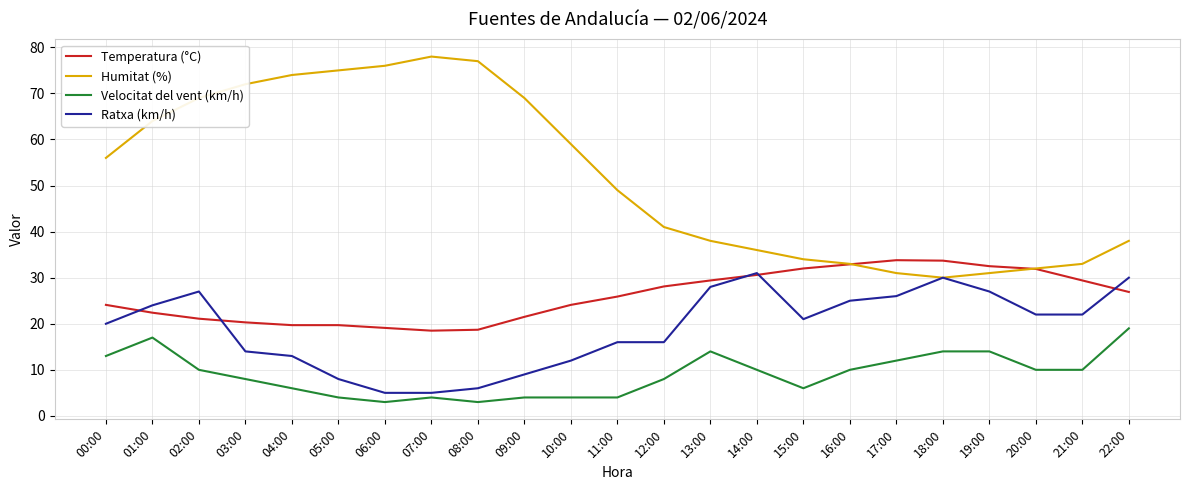

What is the greatest value displayed?

78.0